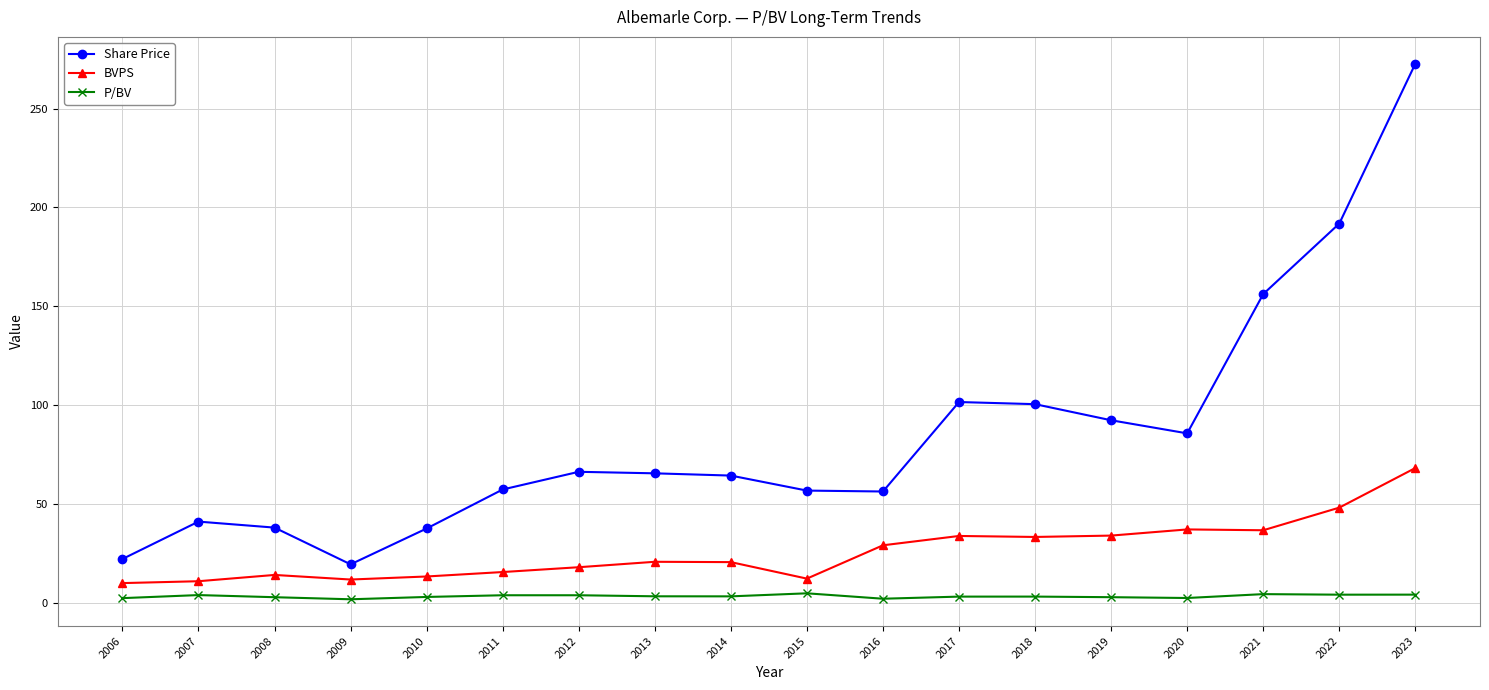

Which category has the highest value in the Share Price series?

2023